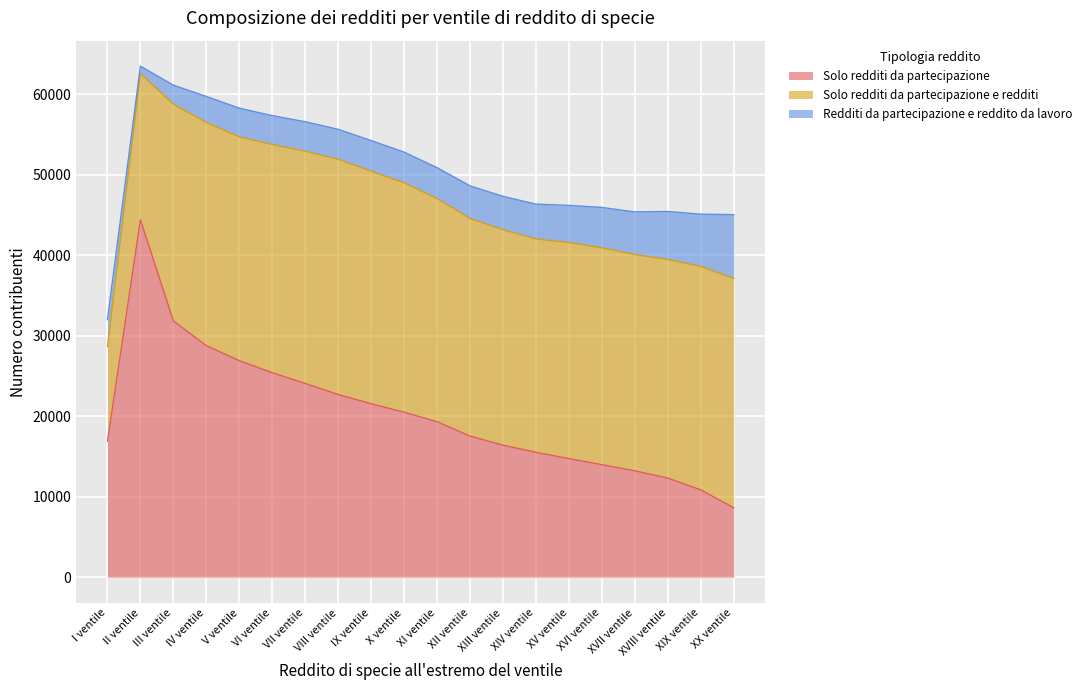

What is the label of the 10th point from the right?

XI ventile